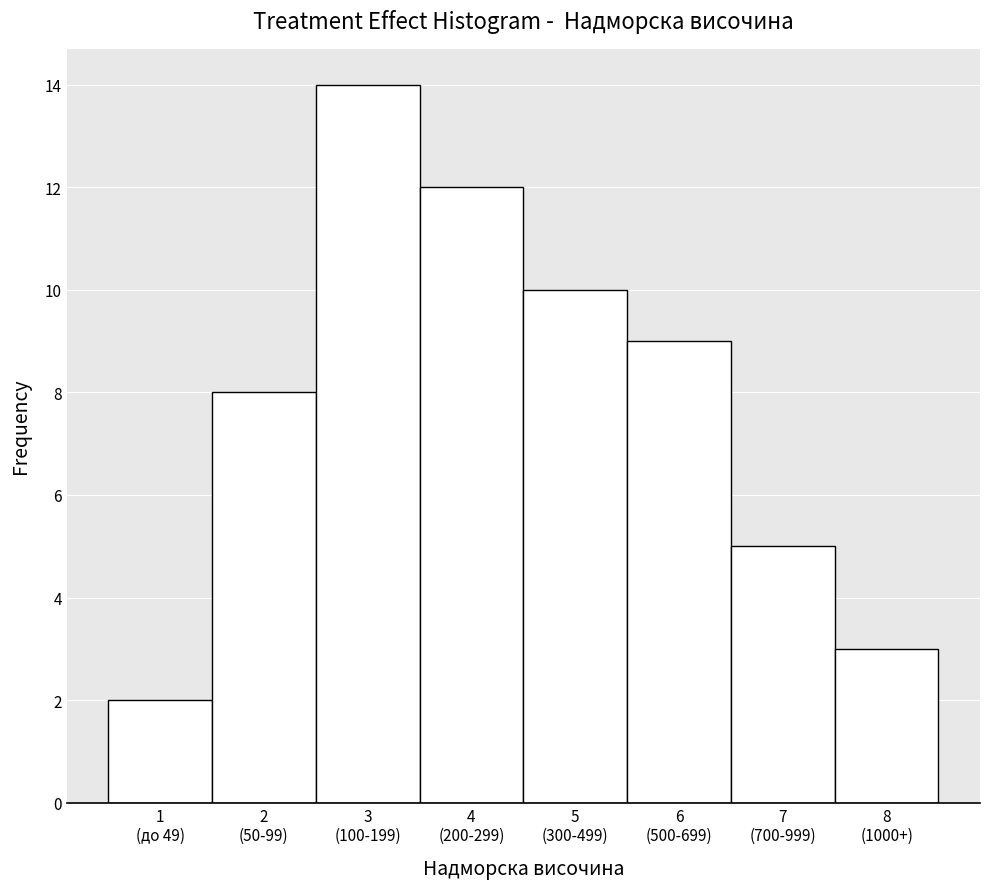

Reading left to right, what are all the values shown in this chart?

2	8	14	12	10	9	5	3